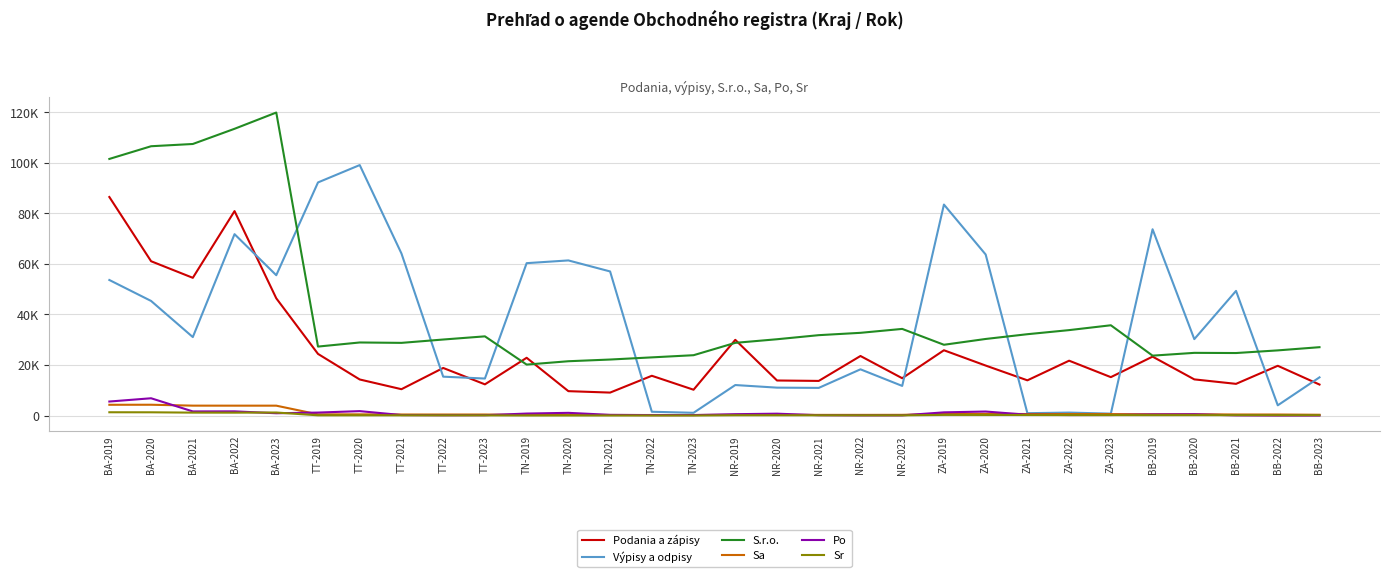

What is the total value across all series at ZA-2023?

52811